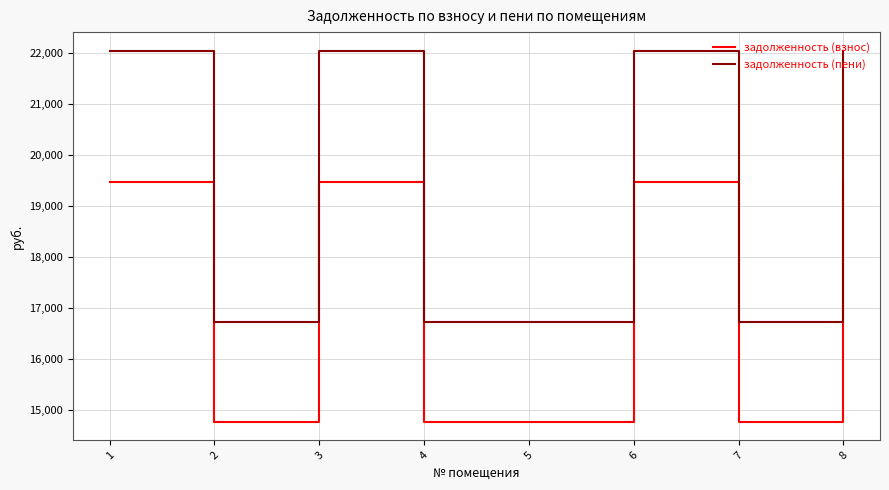

Is the value of задолженность (пени) at 2 greater than the value of задолженность (взнос) at 7?

Yes